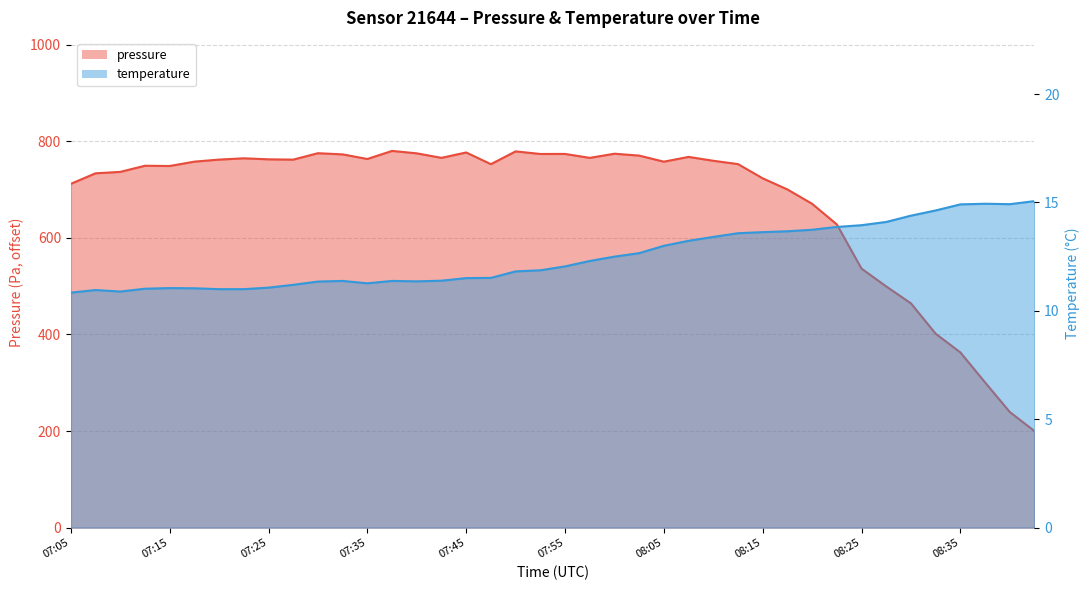

How many categories are shown in the chart?

40